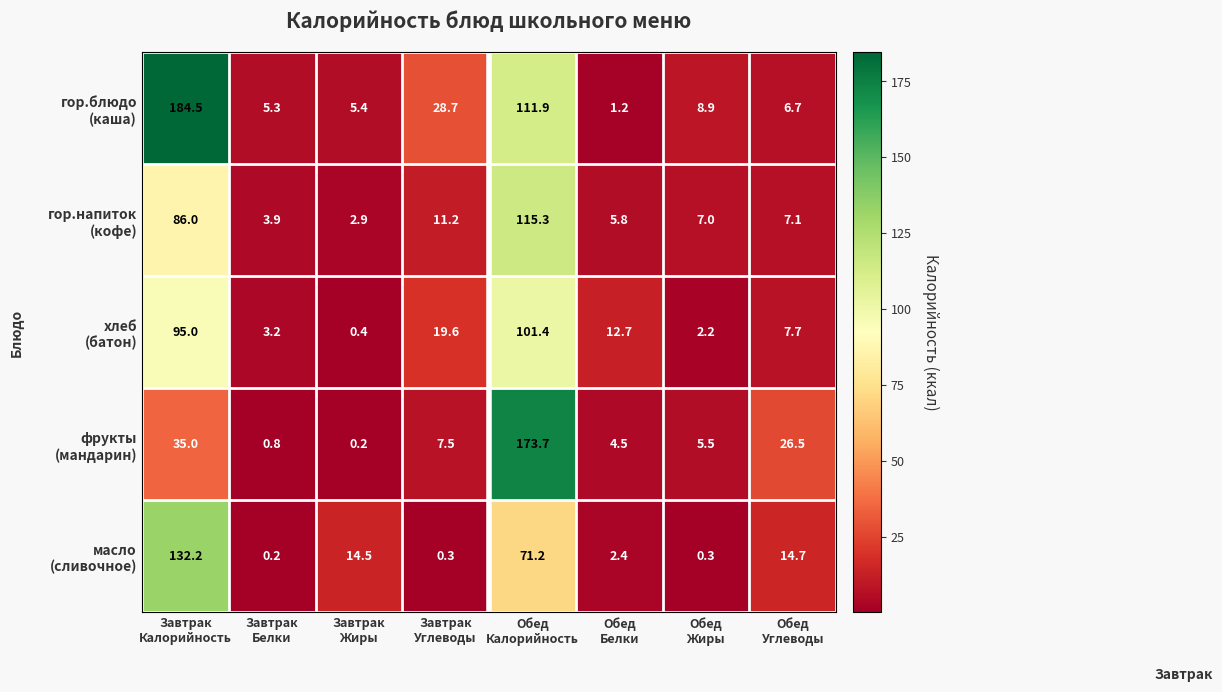

What is the maximum value shown in the chart?

184.5